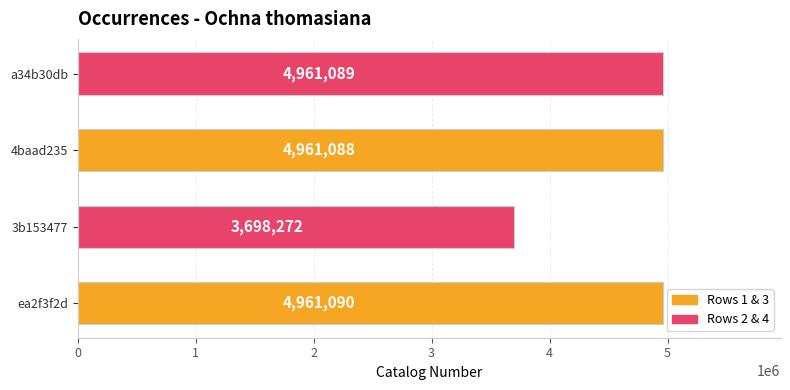

What is the average value?

4645385